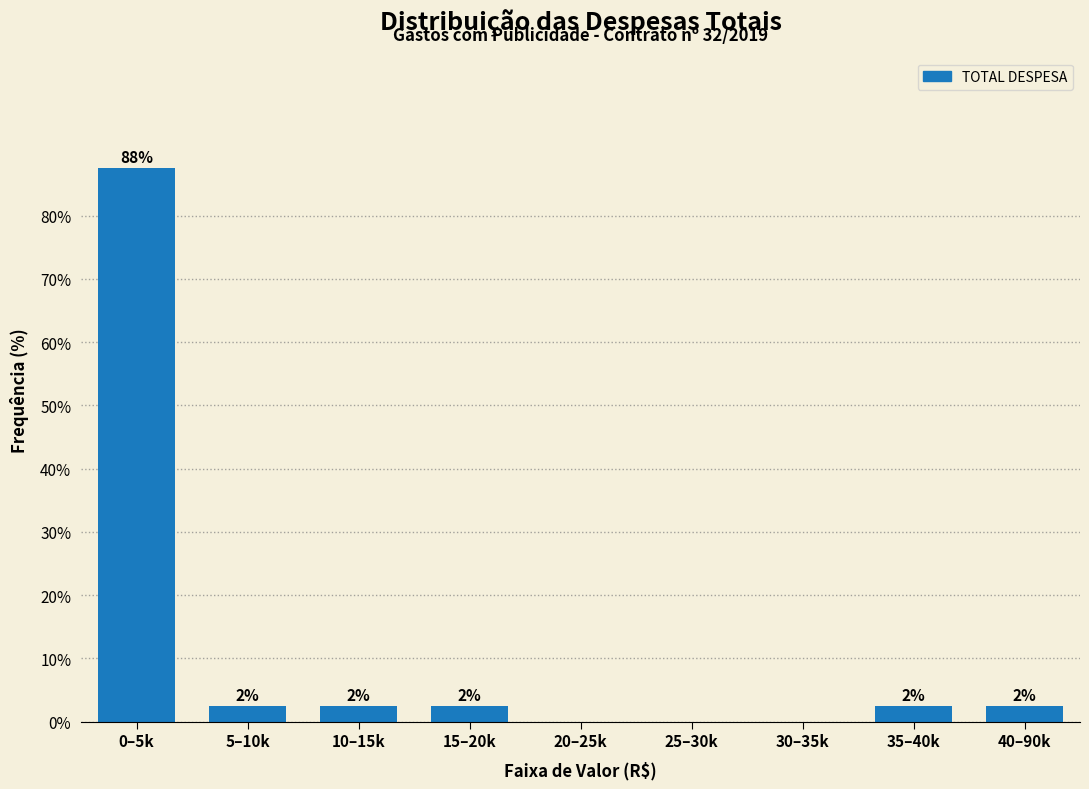

Are the bars horizontal?

No